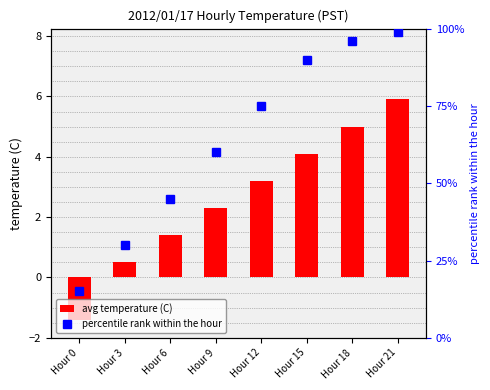

Which series changed the most between Hour 0 and Hour 6?

percentile rank within the hour